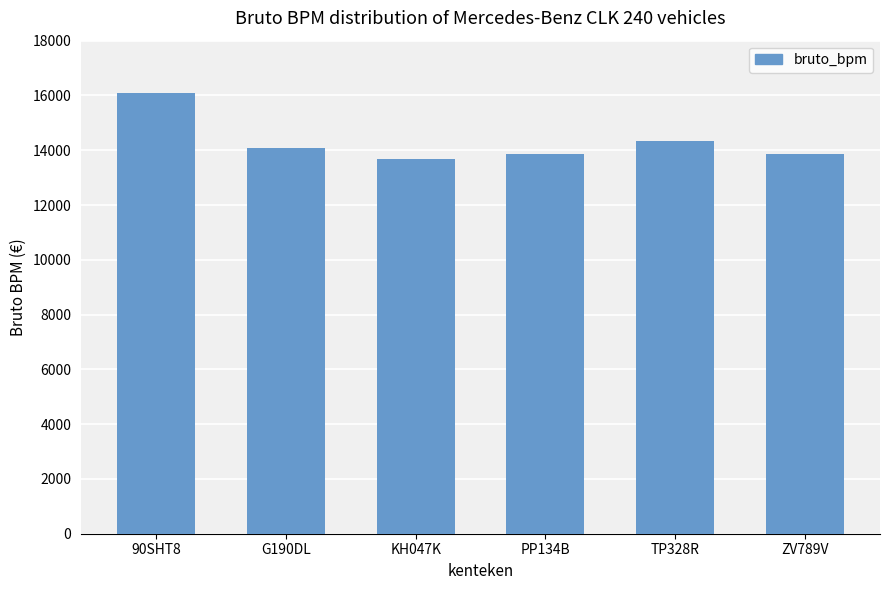

Which category has the lowest value across all series?

KH047K